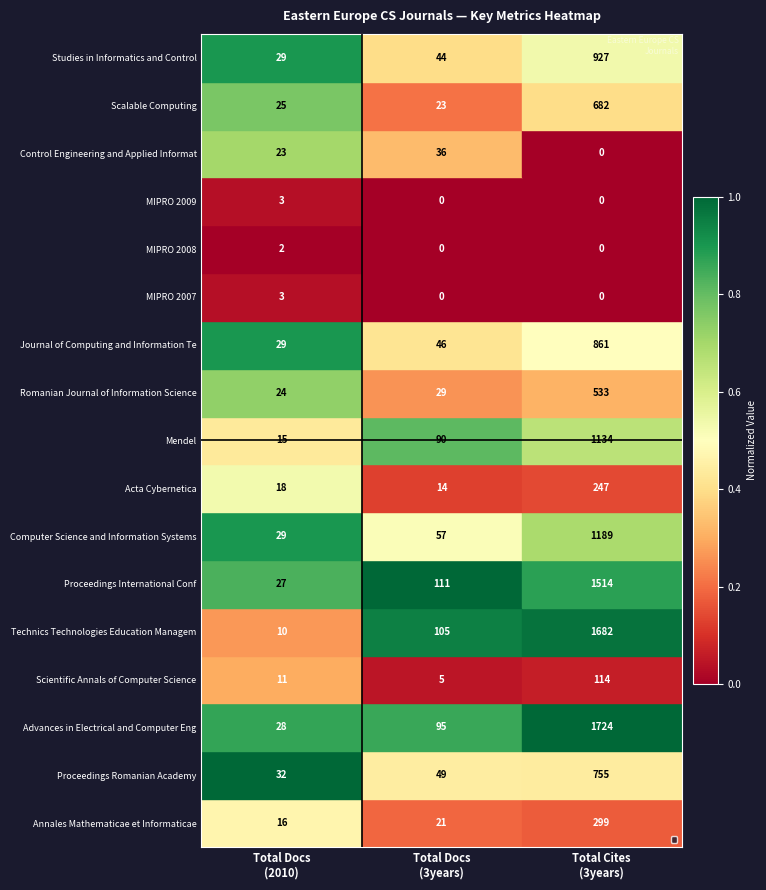

How many categories are shown in the chart?

3